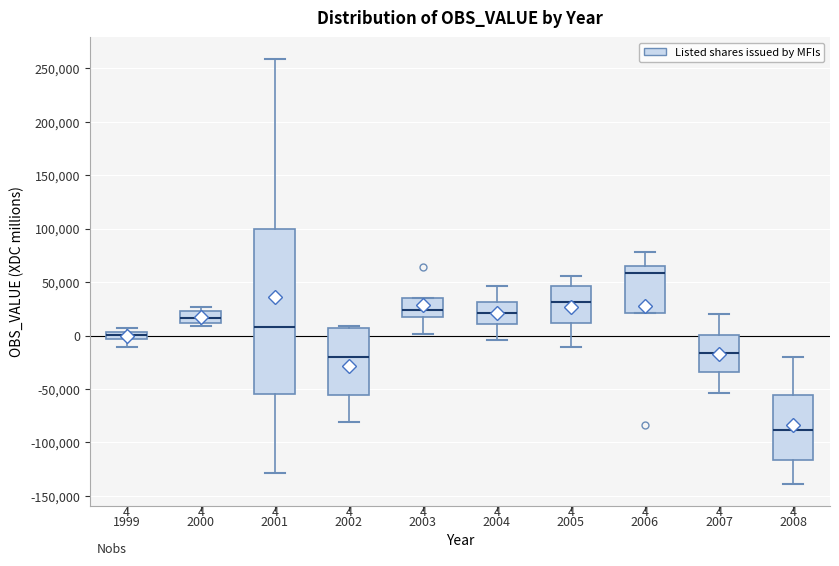

Which box has the highest median line?

2006